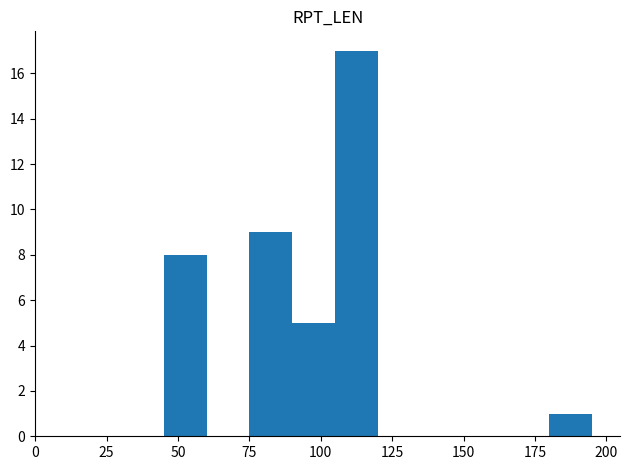

What is the greatest value displayed?

17